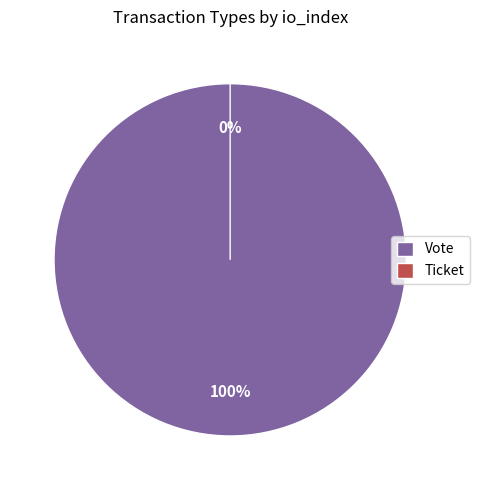

Count the number of slices in the pie.

2